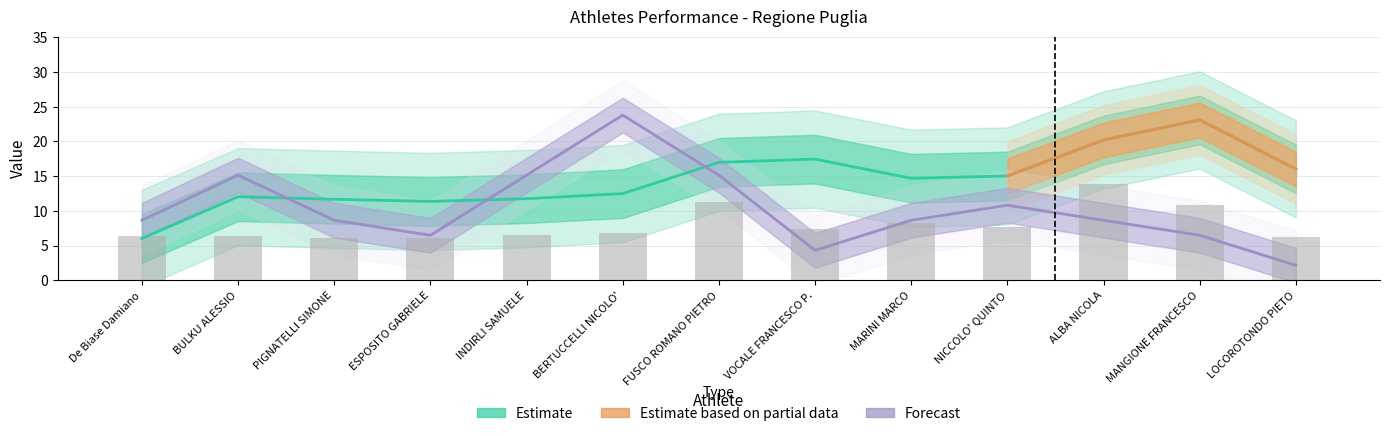

List the labels in order of value, smallest first.

PIGNATELLI SIMONE, ESPOSITO GABRIELE, LOCOROTONDO PIETO, BULKU ALESSIO, De Biase Damiano, INDIRLI SAMUELE, BERTUCCELLI NICOLO', VOCALE FRANCESCO P., NICCOLO' QUINTO, MARINI MARCO, MANGIONE FRANCESCO, FUSCO ROMANO PIETRO, ALBA NICOLA